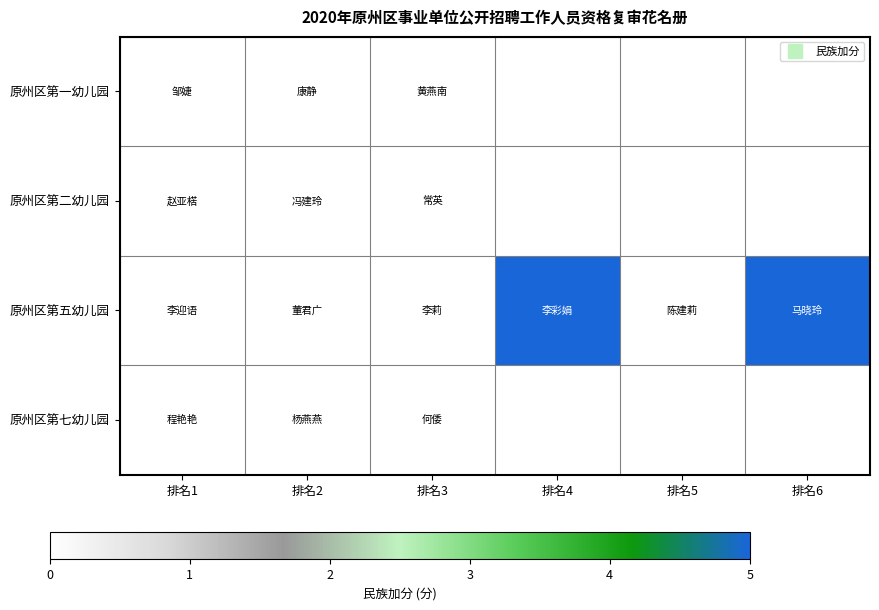

What is the difference between the 原州区第五幼儿园 values at 排名4 and 排名2?

5.0